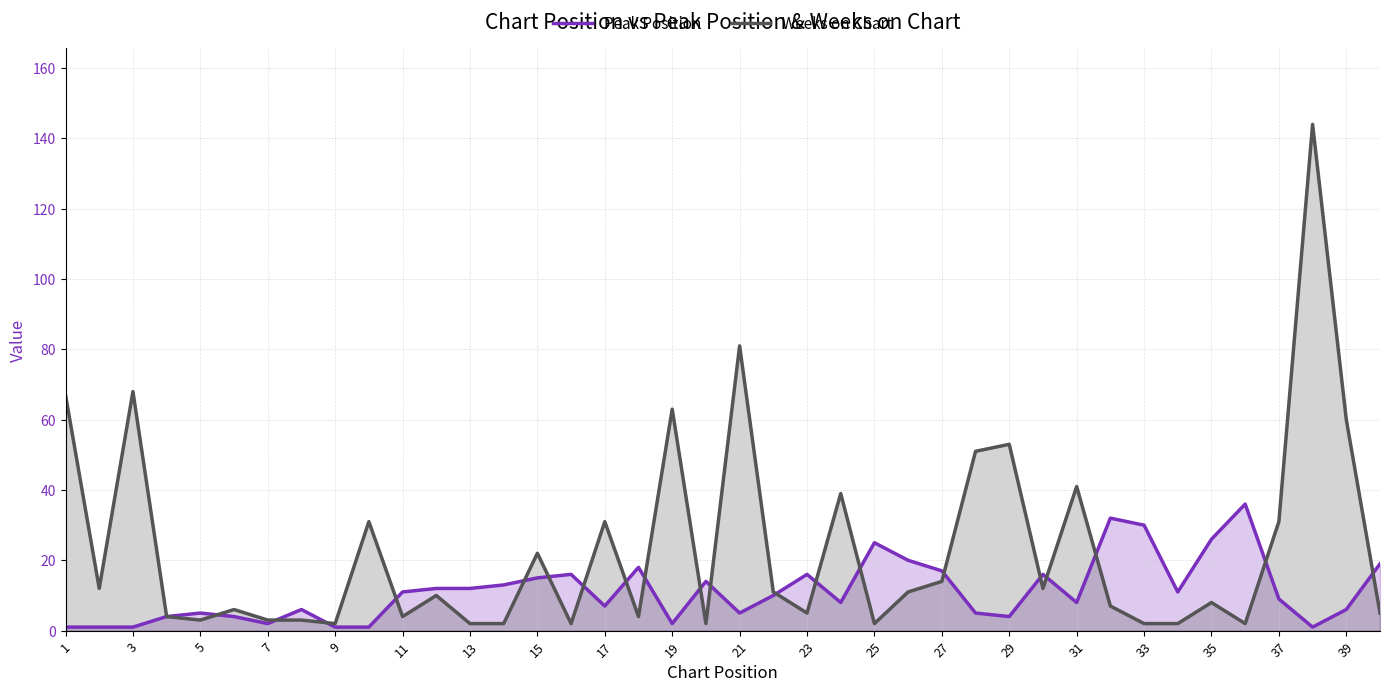

After their last crossing, which series has the higher values: Weeks on Chart or Peak Position?

Peak Position